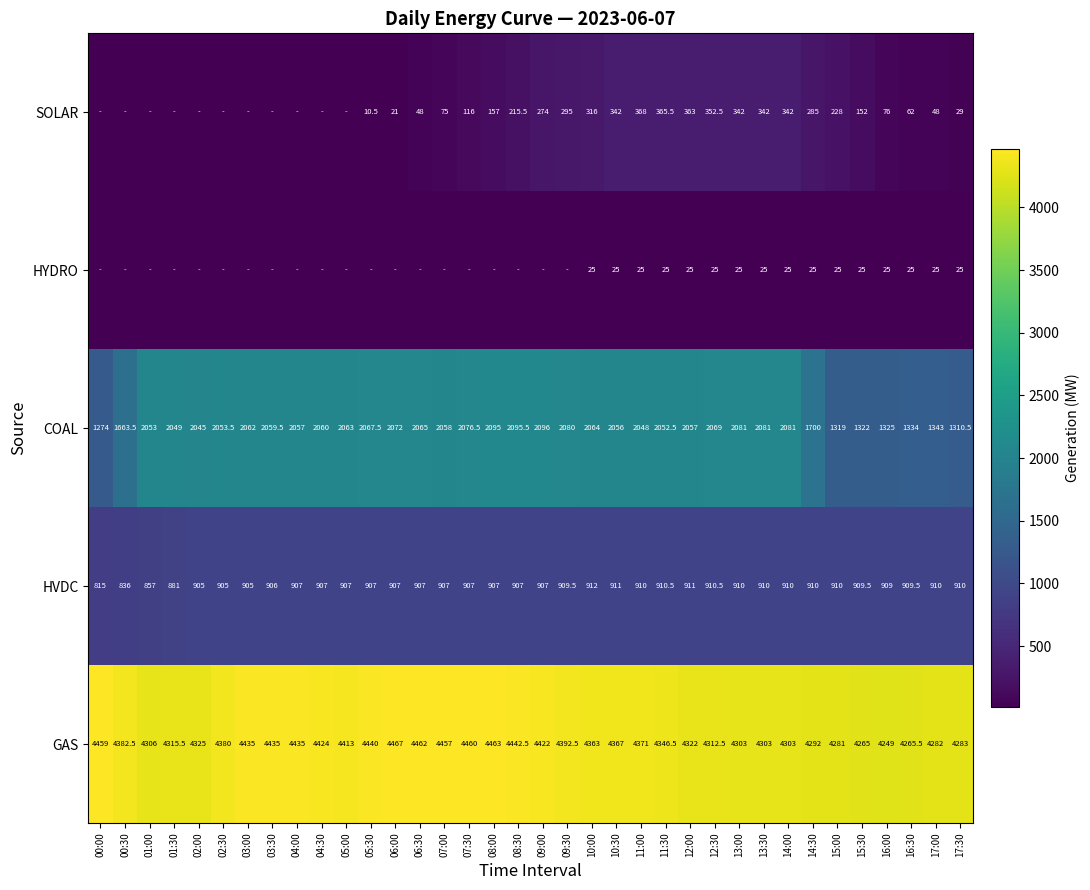

What is the difference between the second highest and minimum values in the COAL series?

821.5